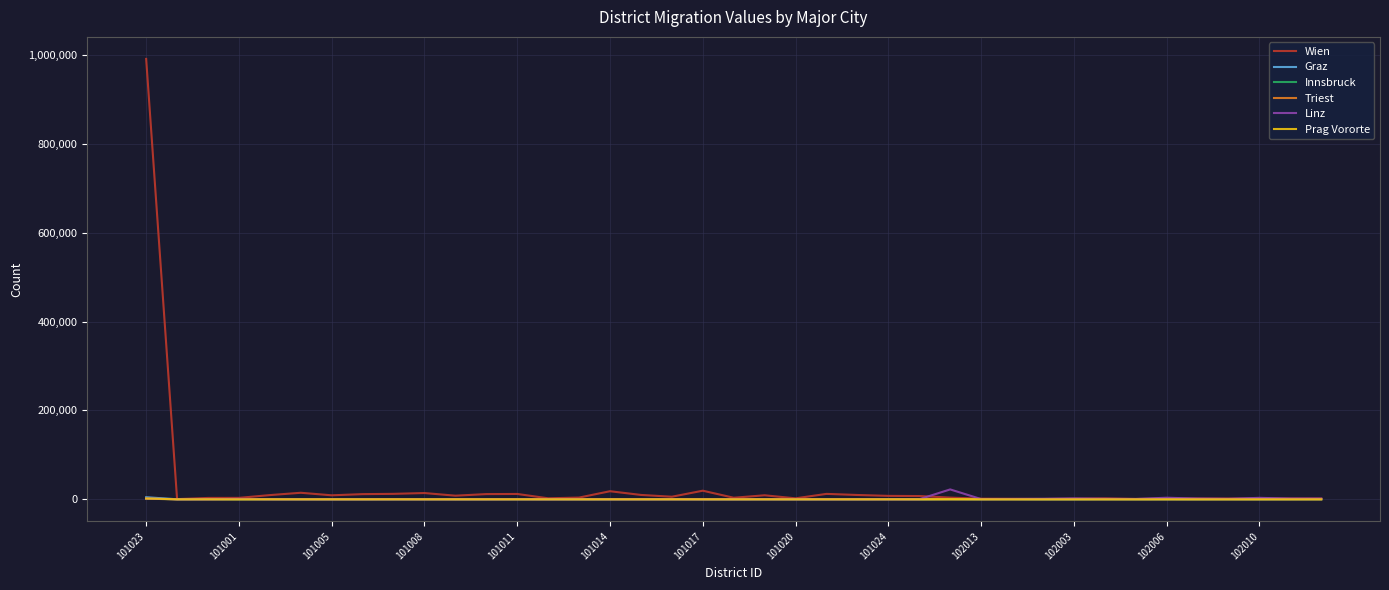

What is the maximum value shown in the chart?

991157